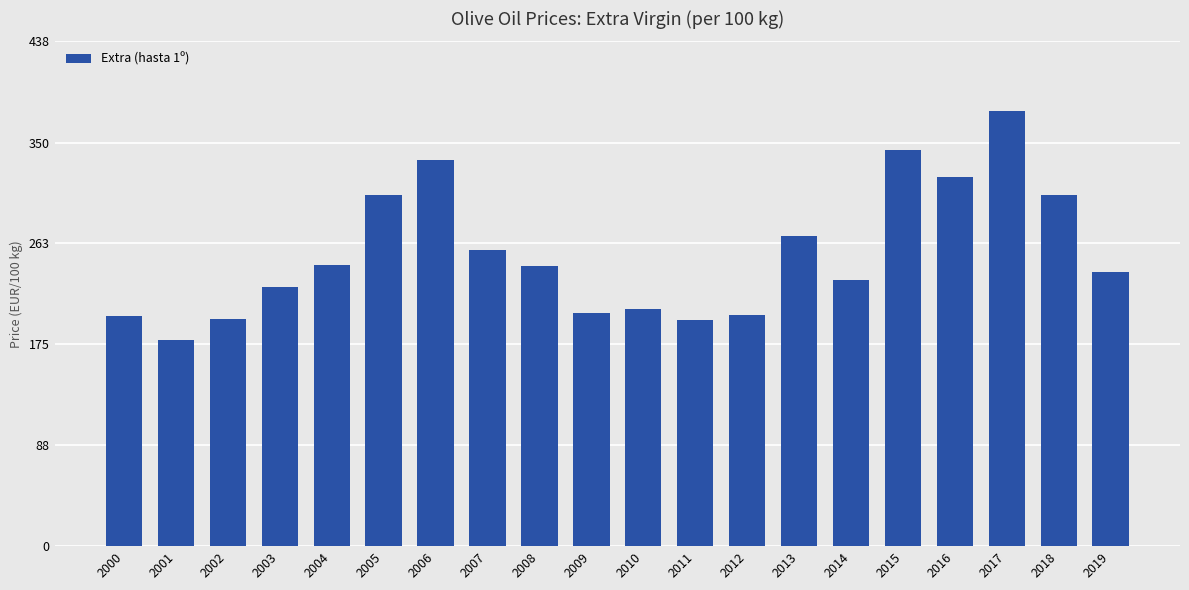

At which category does the chart reach its peak across all series?

2017